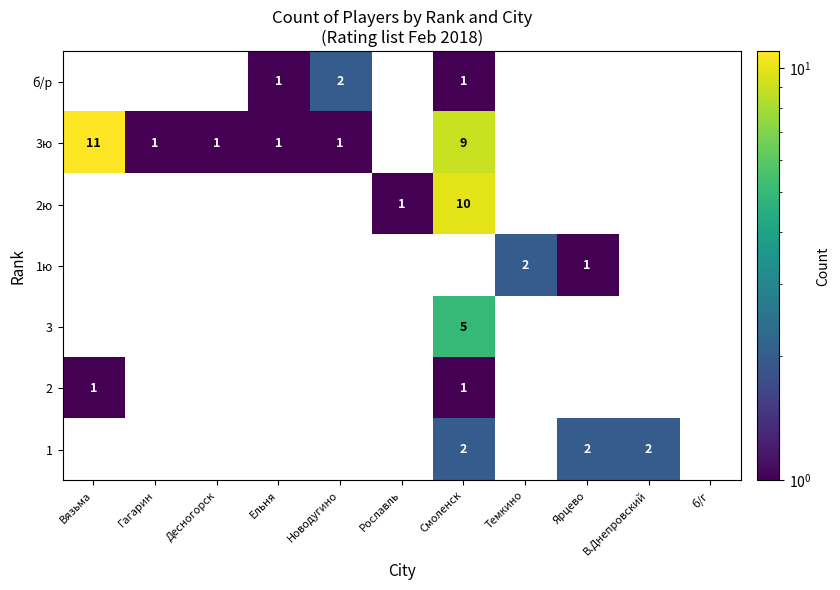

True or false: 3ю has a value of 1 at Новодугино.

True